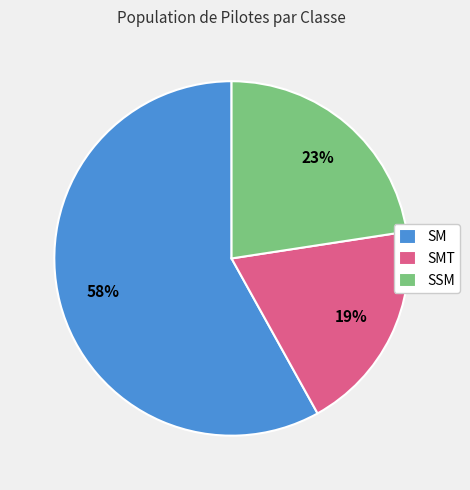

Is the sum of SM and SSM greater than half?

Yes